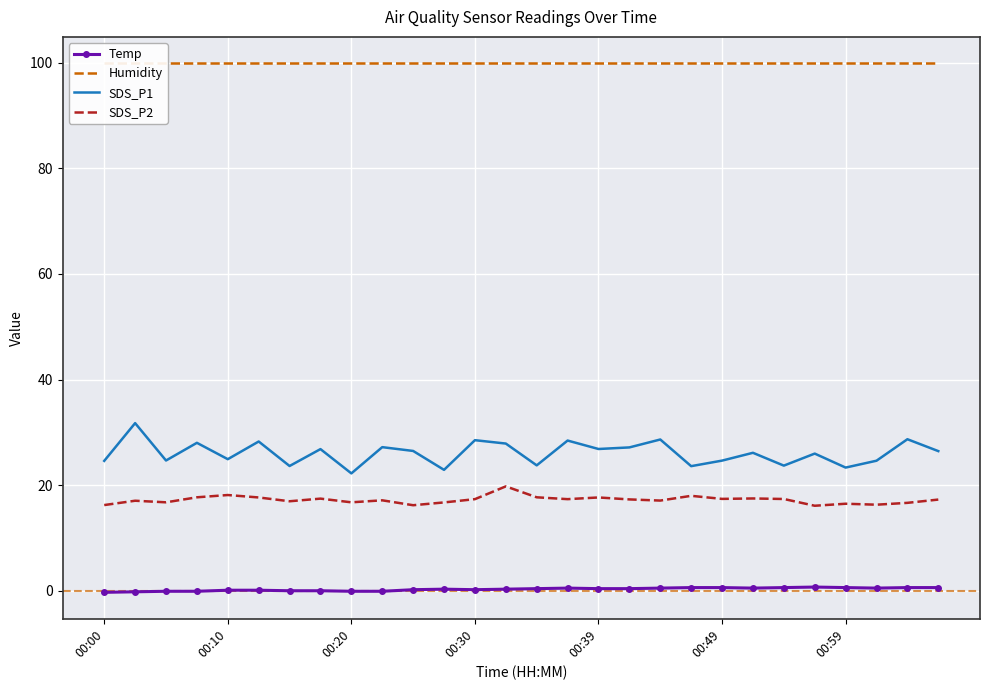

True or false: Temp and SDS_P1 intersect in this chart.

False